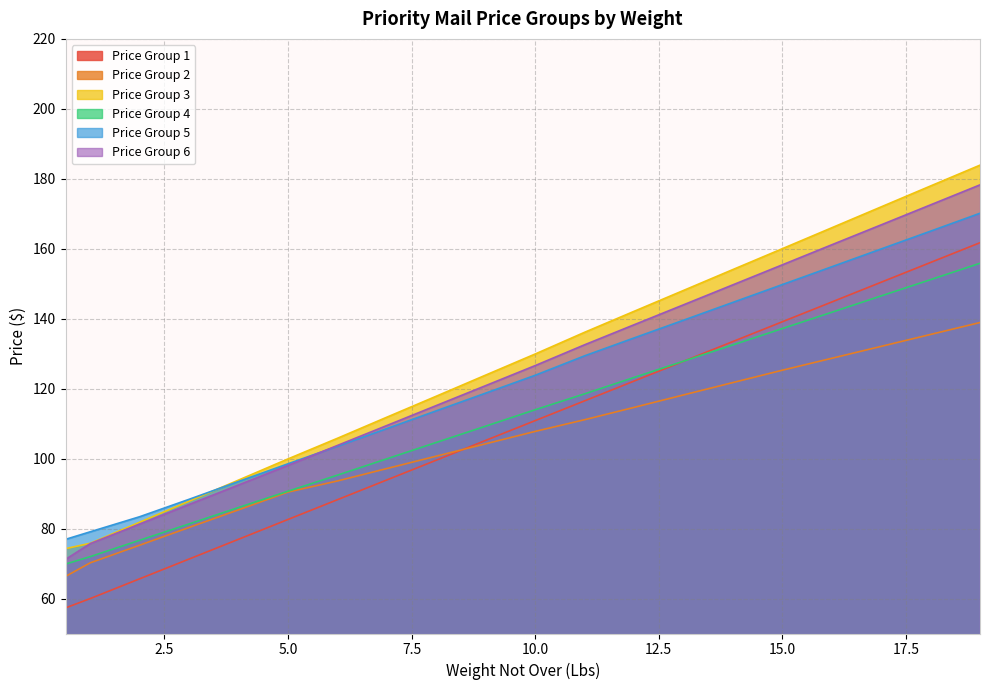

How many lines are shown in the chart?

6